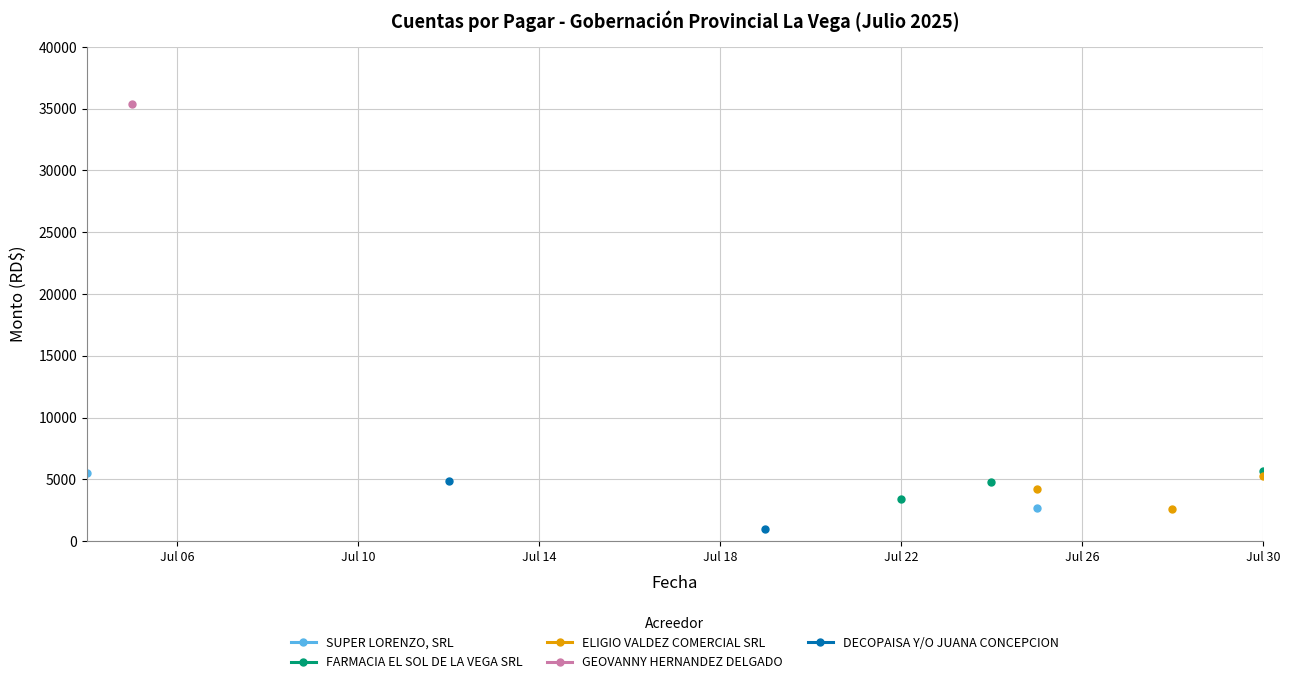

True or false: DECOPAISA Y/O JUANA CONCEPCION and SUPER LORENZO, SRL cross at least once.

False